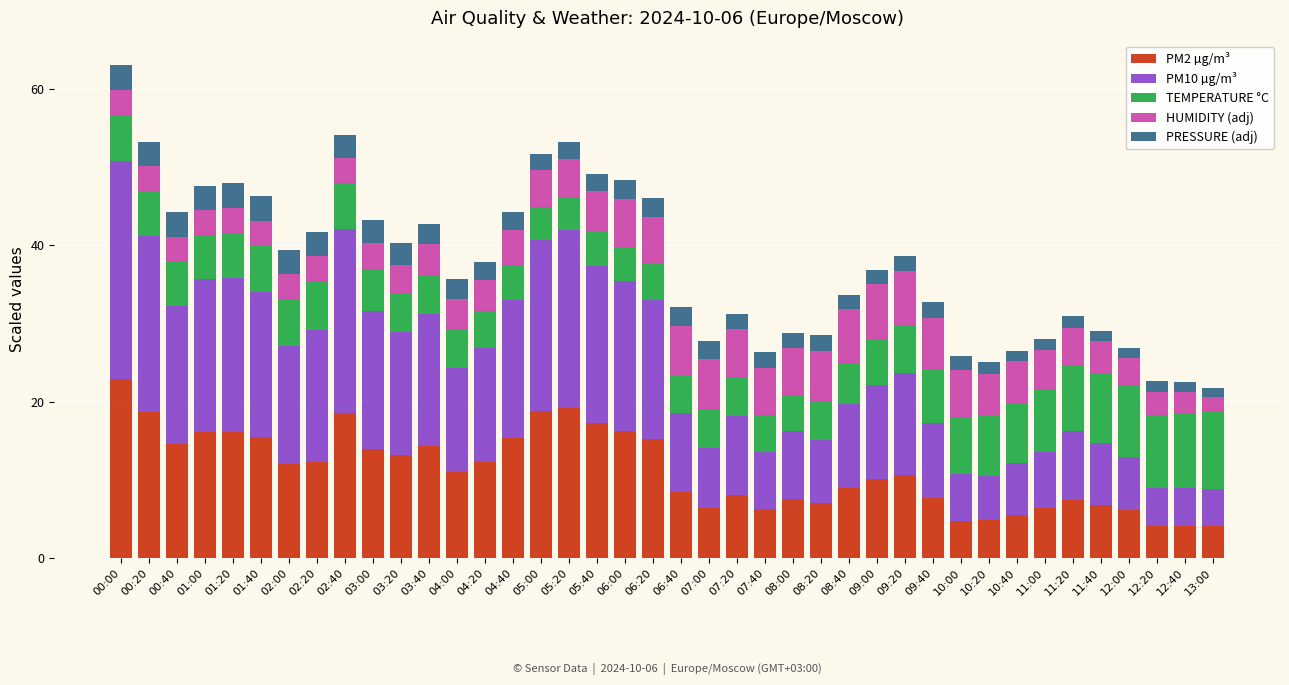

The PM2 µg/m³ series shows 30.7 at 05:40. True or false?

False